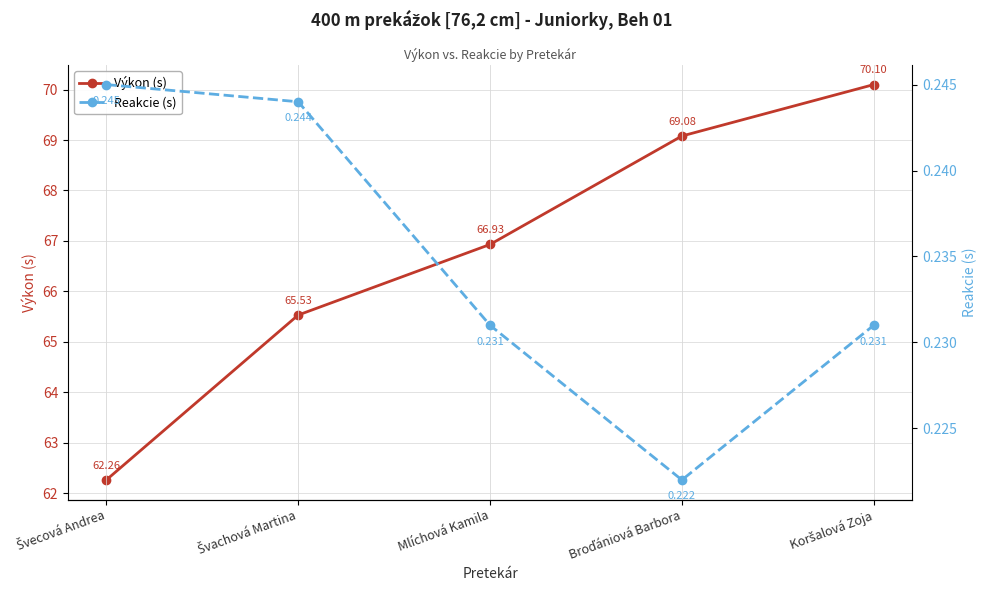

What is the value of the Výkon (s) point at the 3rd from the left?

66.9